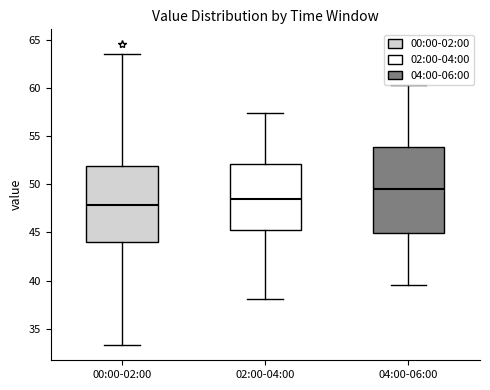

Which box has the lowest median line?

00:00-02:00